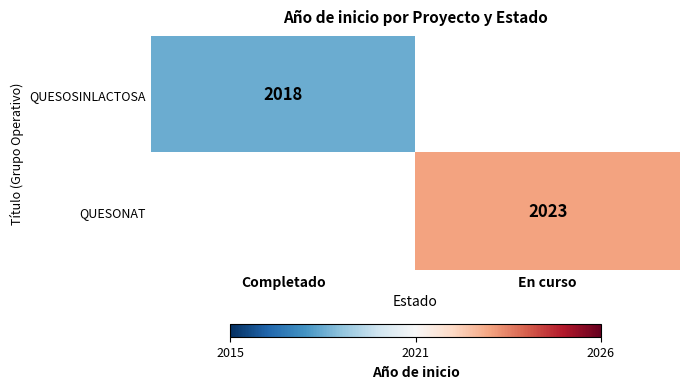

The value of QUESONAT at En curso is 3257. True or false?

False